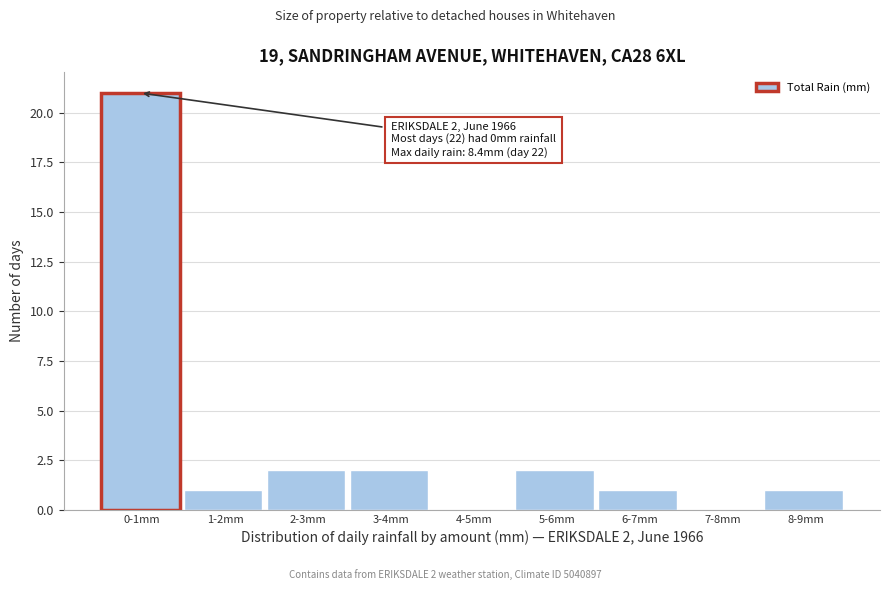

Reading right to left, transcribe all the data shown in this chart.

8-9mm=1	7-8mm=0	6-7mm=1	5-6mm=2	4-5mm=0	3-4mm=2	2-3mm=2	1-2mm=1	0-1mm=21